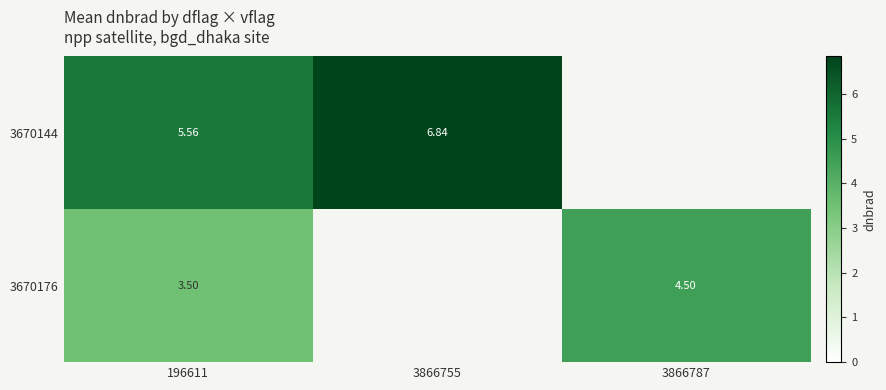

Is the value of 3670144 at 3866755 greater than the value of 3670176 at 3866787?

Yes